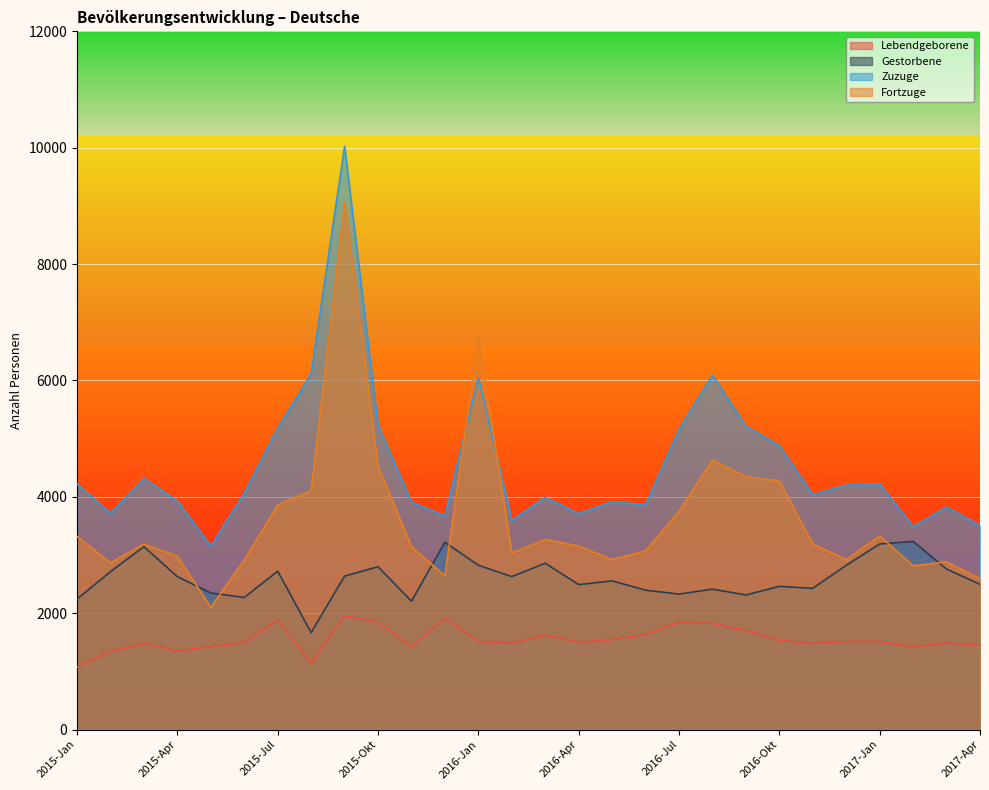

What is the difference between the Lebendgeborene values at 2017-Apr and 2016-Nov?

27